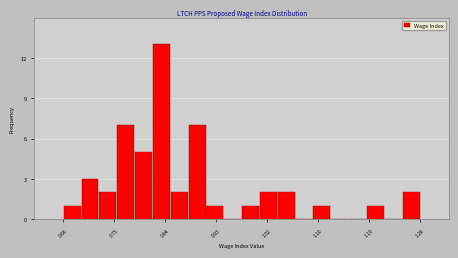

Around what value on the x-axis is the tallest bar? Give the approximate position of its centre, as read against the axis.

0.83